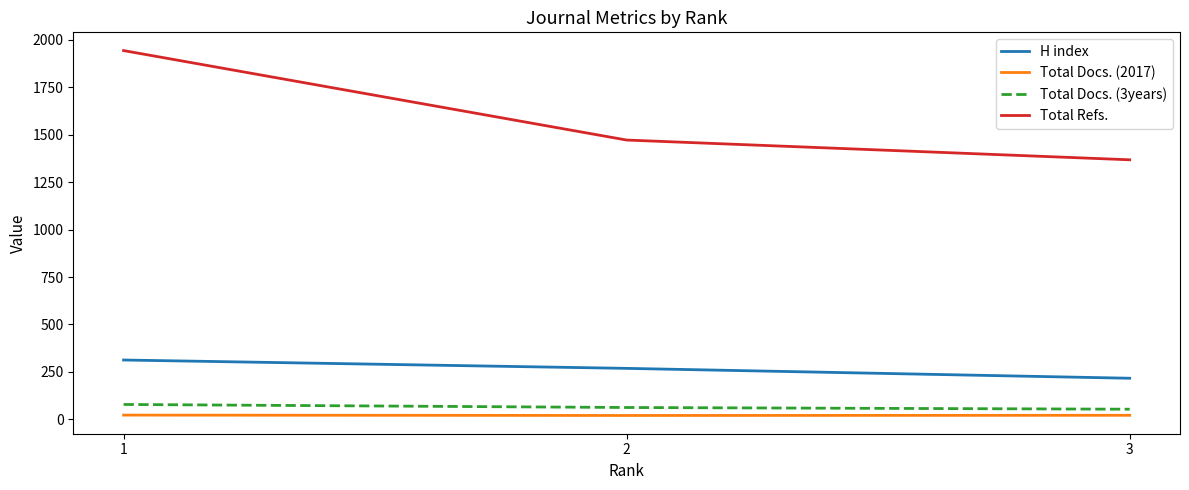

Is it true that Total Docs. (2017) equals 23 at 1?

True